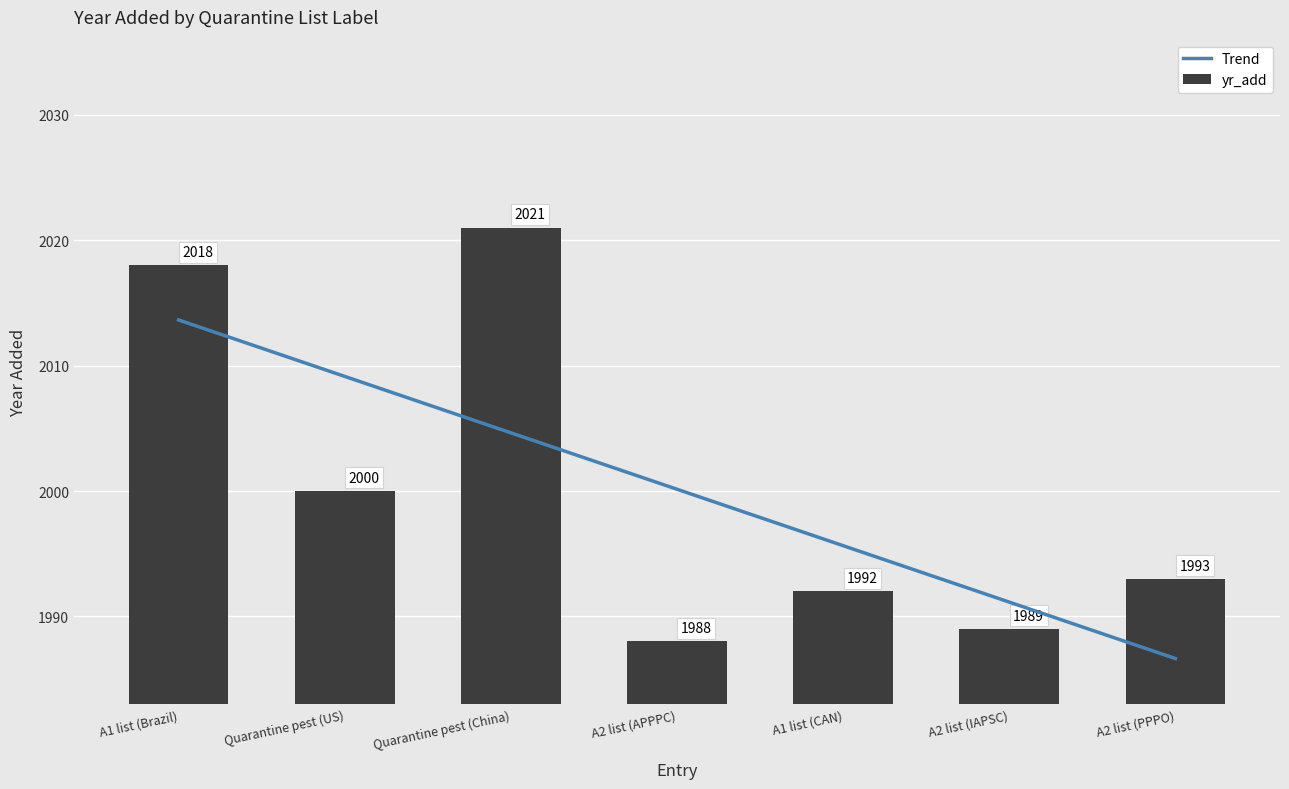

Read the value at A1 list (Brazil), to the nearest 5.

2020